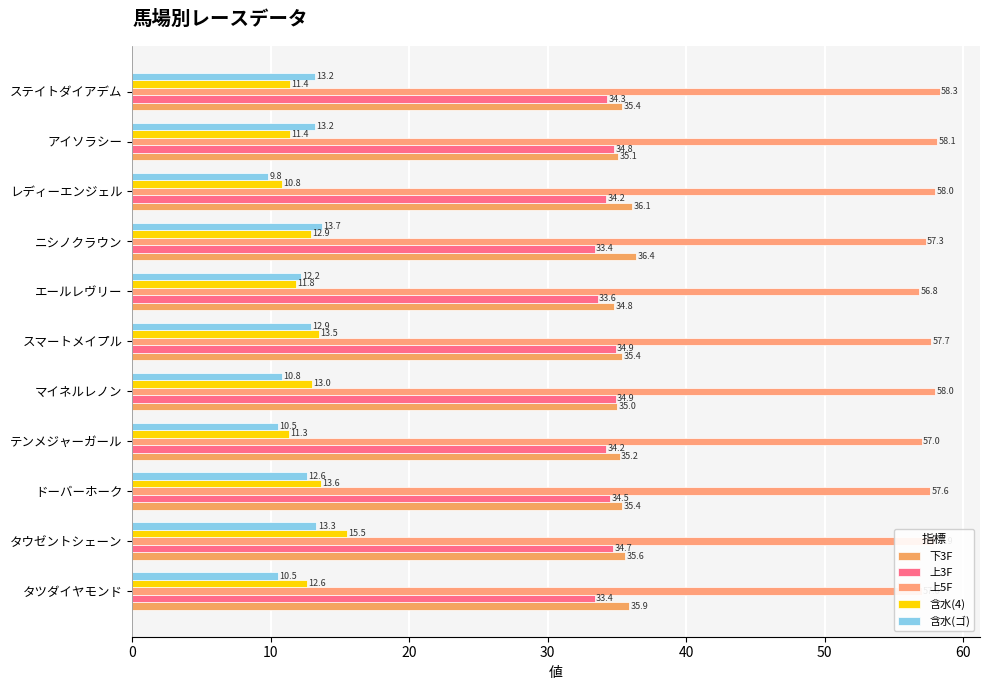

How many series are shown in this chart?

5